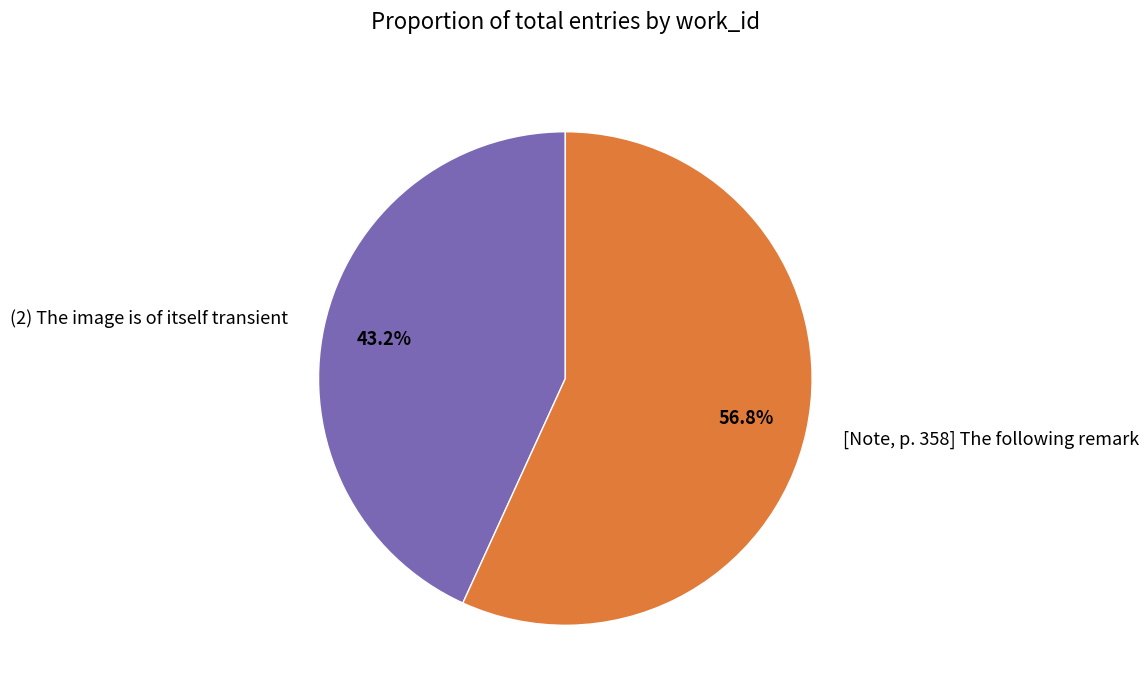

Between (2) The image is of itself transient and [Note, p. 358] The following remark, which is larger?

[Note, p. 358] The following remark